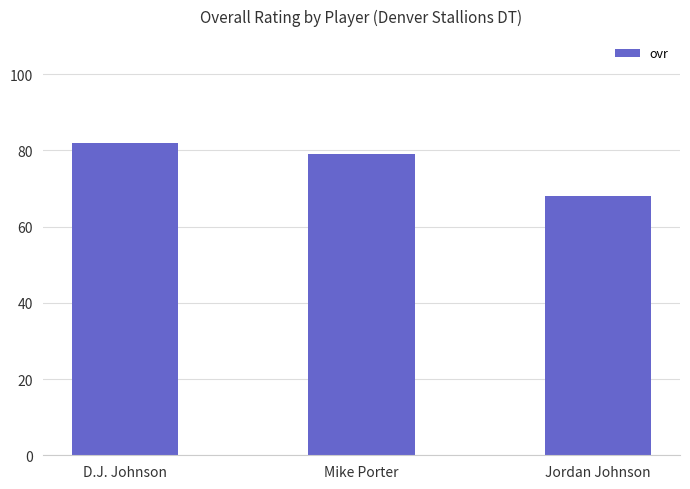

At which category does the chart reach its peak across all series?

D.J. Johnson